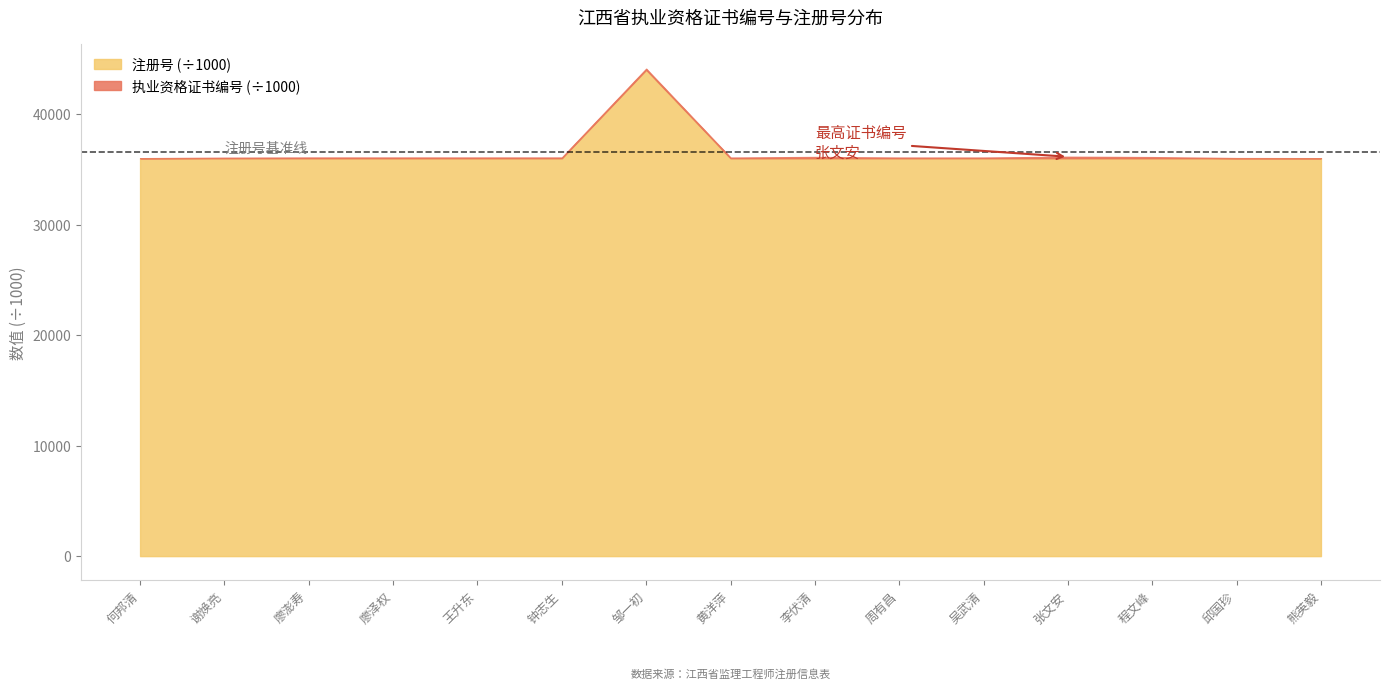

What is the sum of all 注册号 values?

548026693